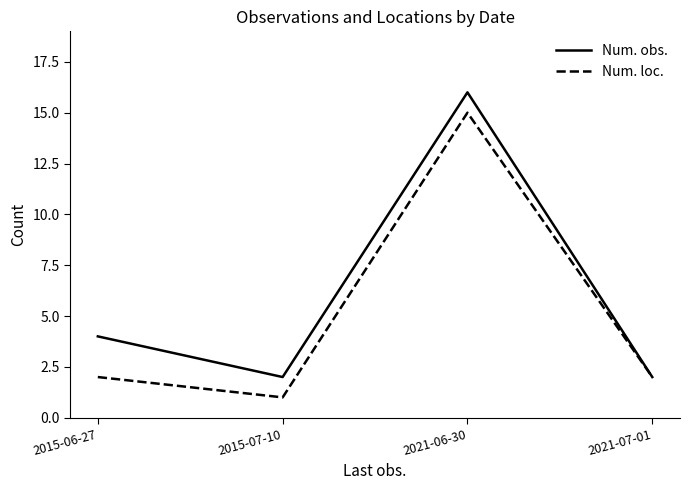

The value of Num. loc. at 2015-07-10 is 1. True or false?

True